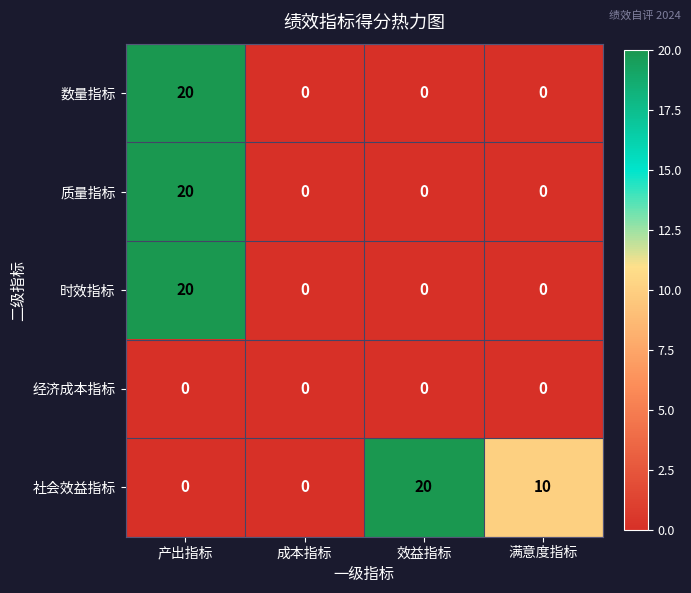

At which label does 质量指标 reach its peak?

产出指标